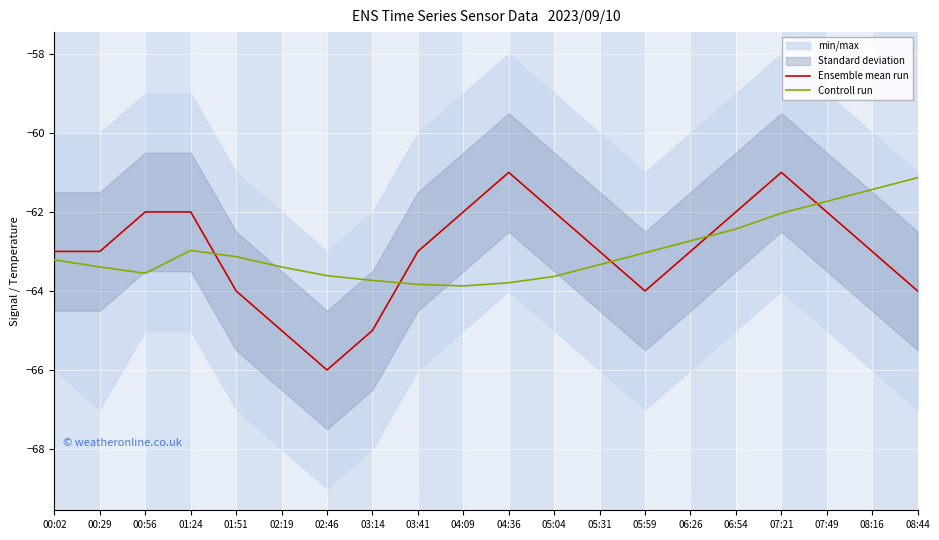

Where does the Controll run series first go above -63?

01:24